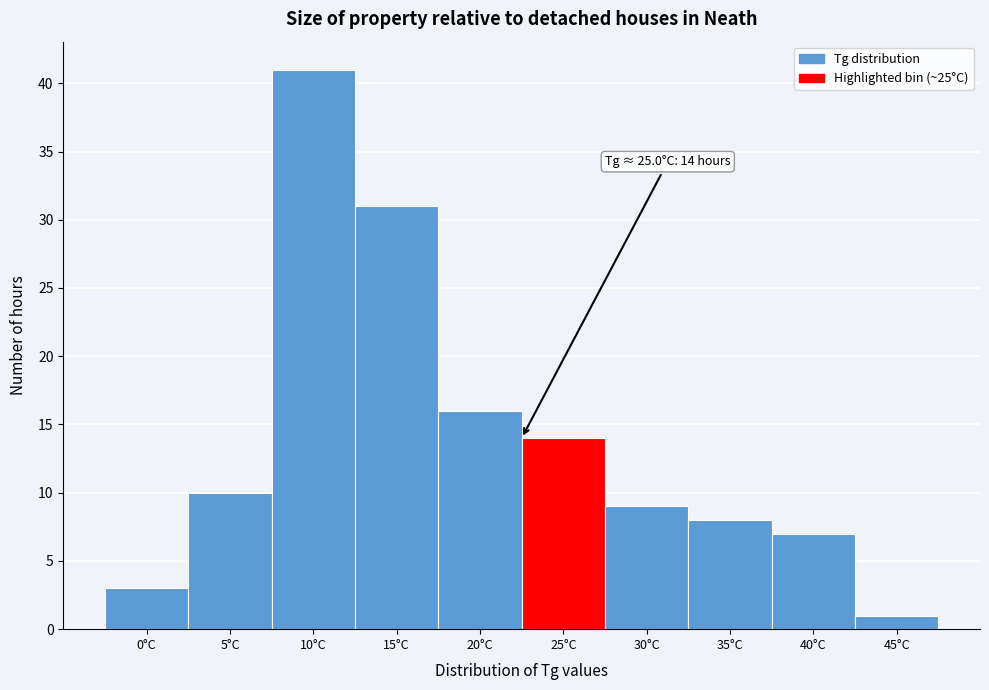

Reading left to right, what are all the values shown in this chart?

3	10	41	31	16	14	9	8	7	1